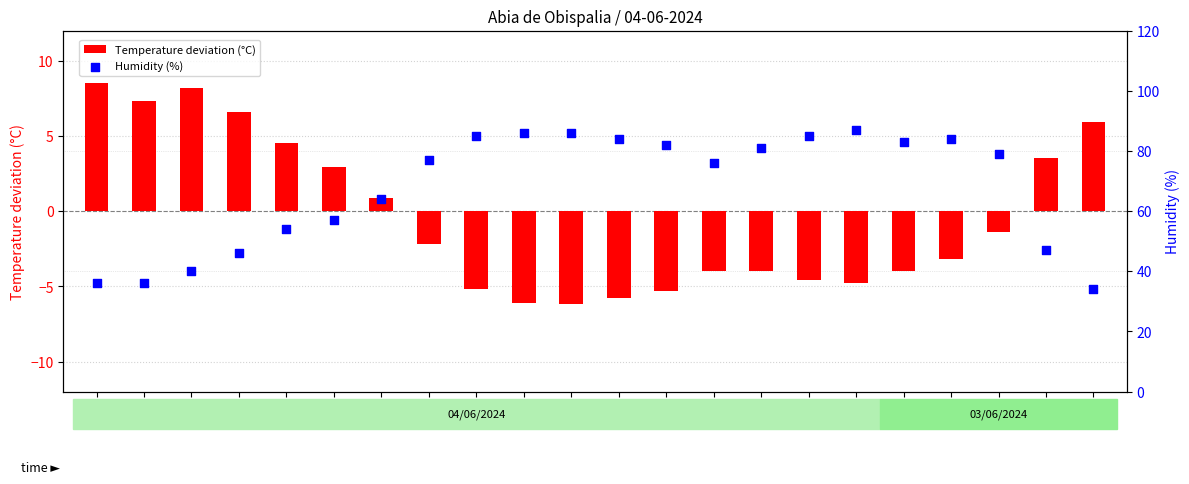

At which category is the sum across all series the highest?

00:00